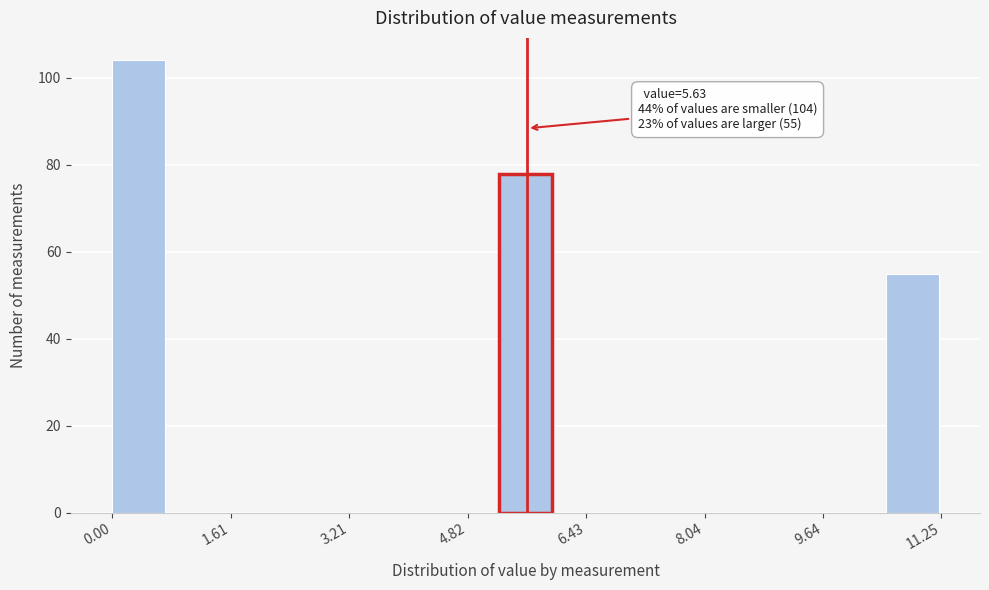

Around what value on the x-axis is the tallest bar? Give the approximate position of its centre, as read against the axis.

0.4